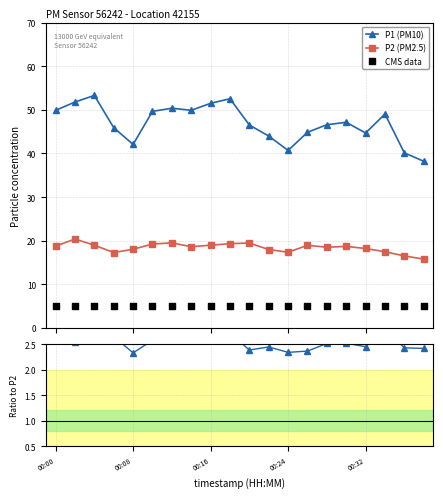

True or false: P1 (PM10) has more than 1 interior local peaks.

True